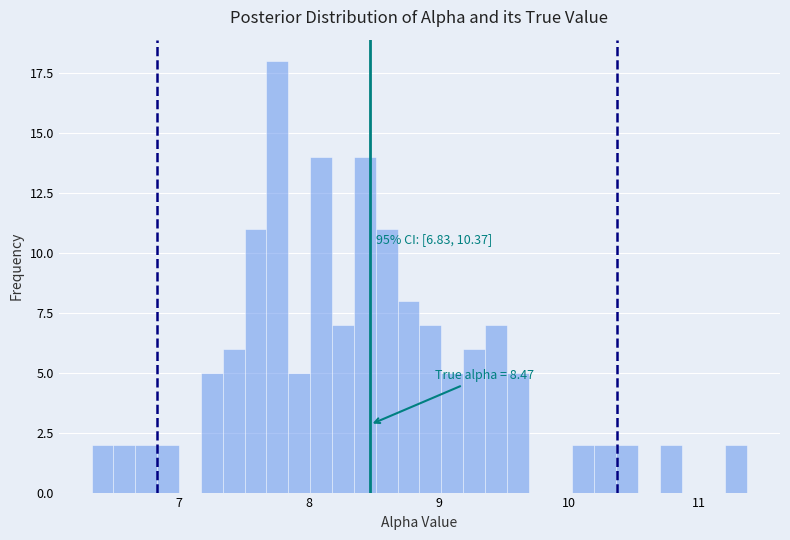

Read against the x-axis, roughly where is the centre of the tallest bar?

7.8